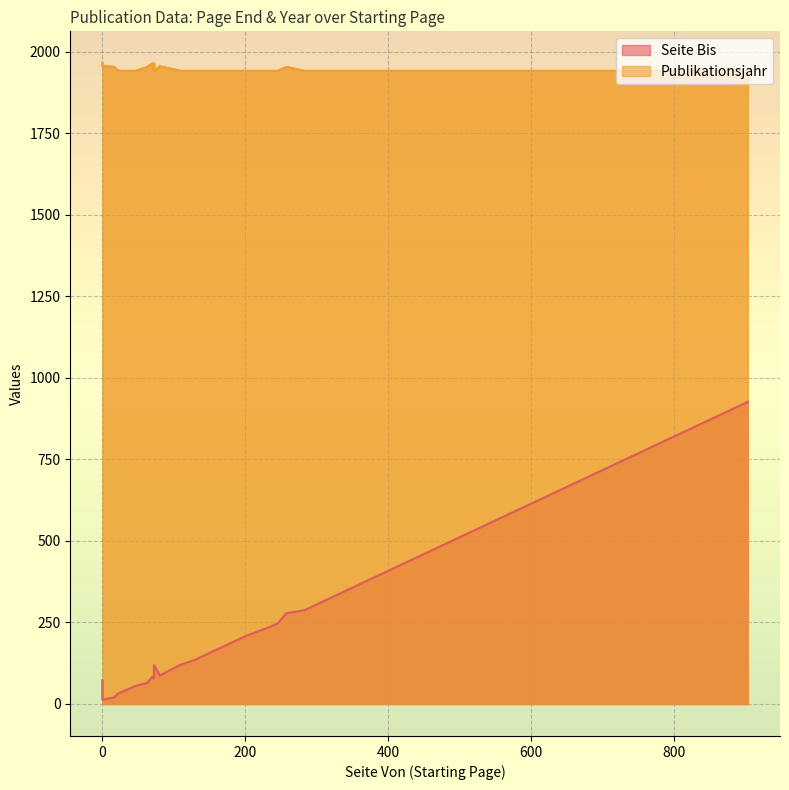

Rank the series by their average value, from highest to lowest.

Publikationsjahr, Seite Bis